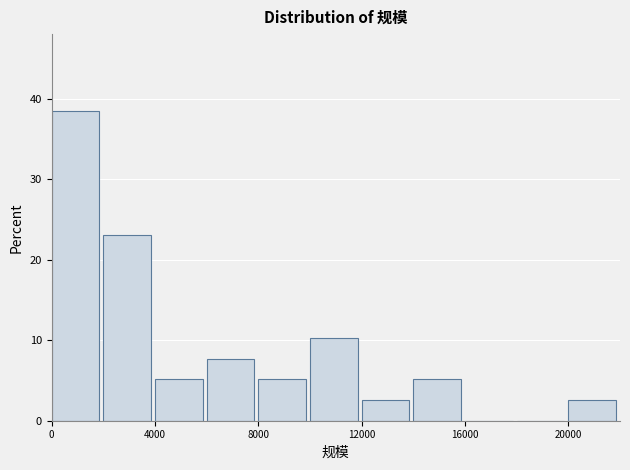

How tall is the bar that spans 4000 to 6000 on the x-axis? The values are not printed on the chart, so give them approximately, as read against the axis.

5